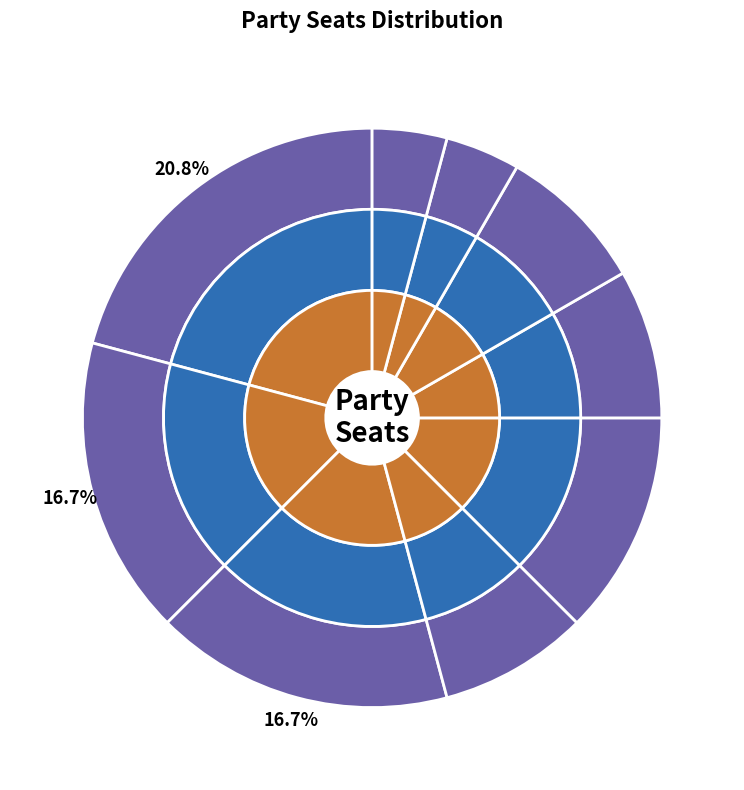

What portion of the pie excludes BE09?

95.8%